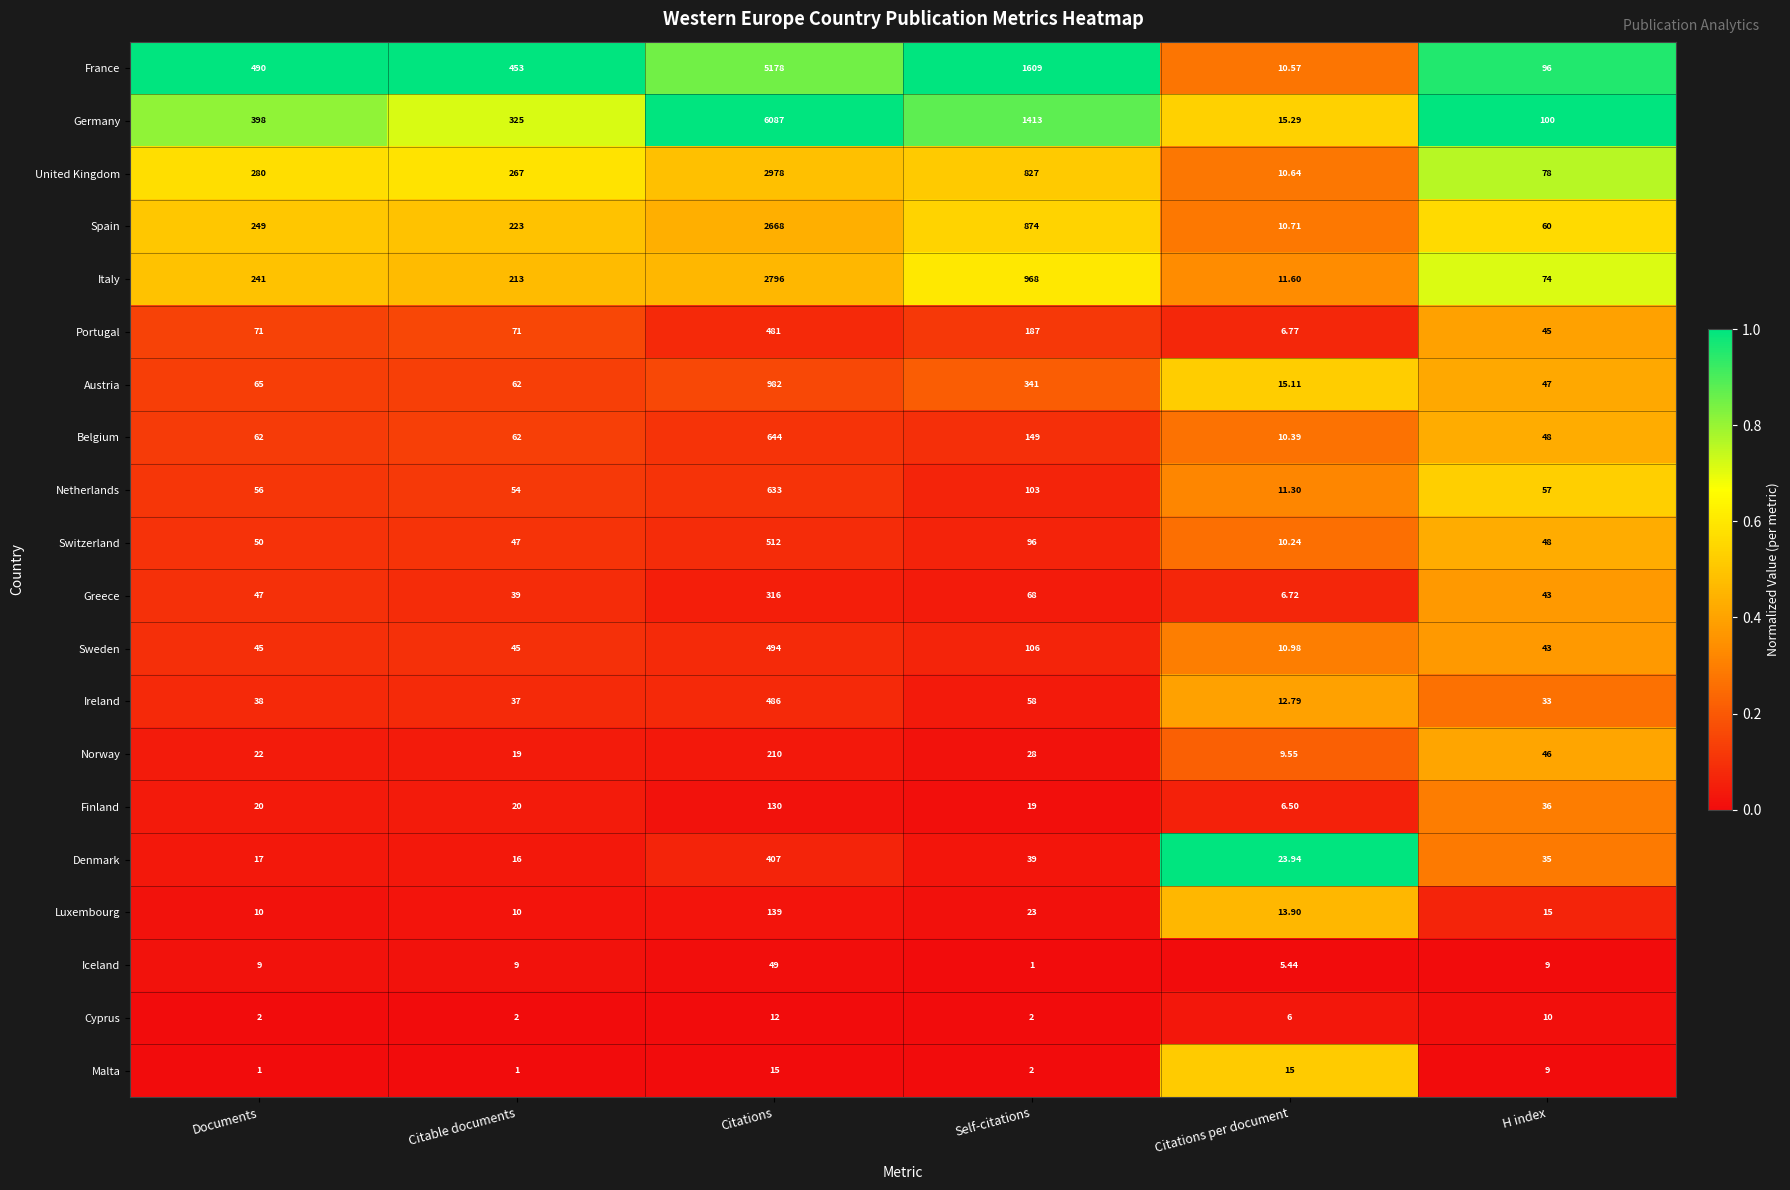

Which series has the largest total across all categories?

Germany